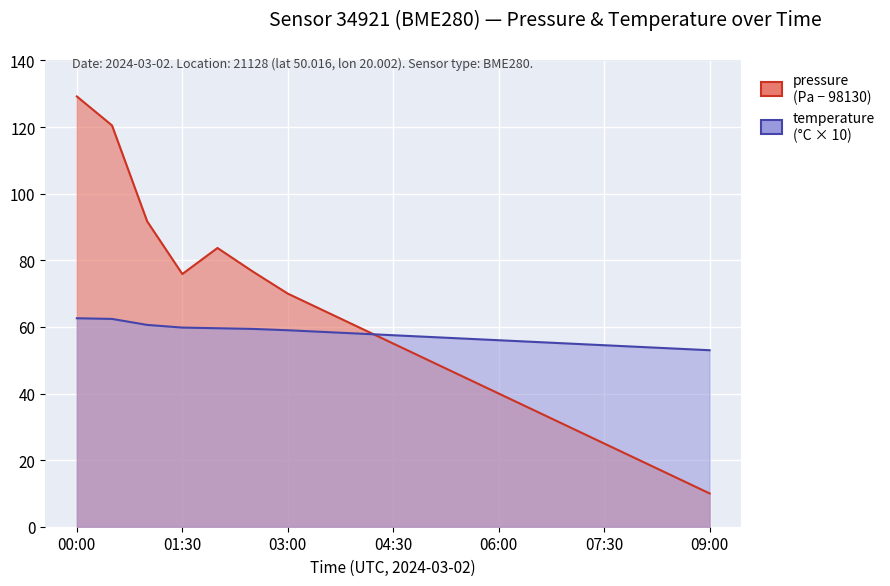

At how many categories does at least one series exceed 18?

19